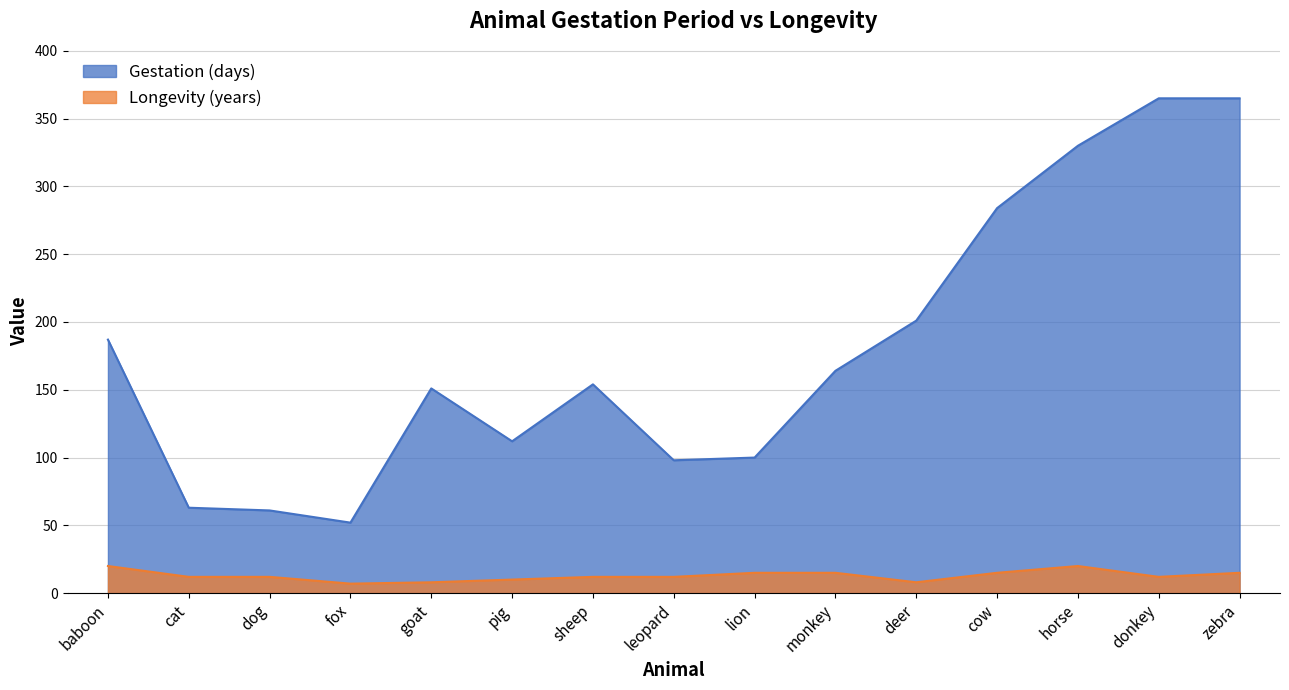

Reading left to right, extract all data points from this chart.

Gestation: baboon=187	cat=63	dog=61	fox=52	goat=151	pig=112	sheep=154	leopard=98	lion=100	monkey=164	deer=201	cow=284	horse=330	donkey=365	zebra=365
Longevity: baboon=20	cat=12	dog=12	fox=7	goat=8	pig=10	sheep=12	leopard=12	lion=15	monkey=15	deer=8	cow=15	horse=20	donkey=12	zebra=15